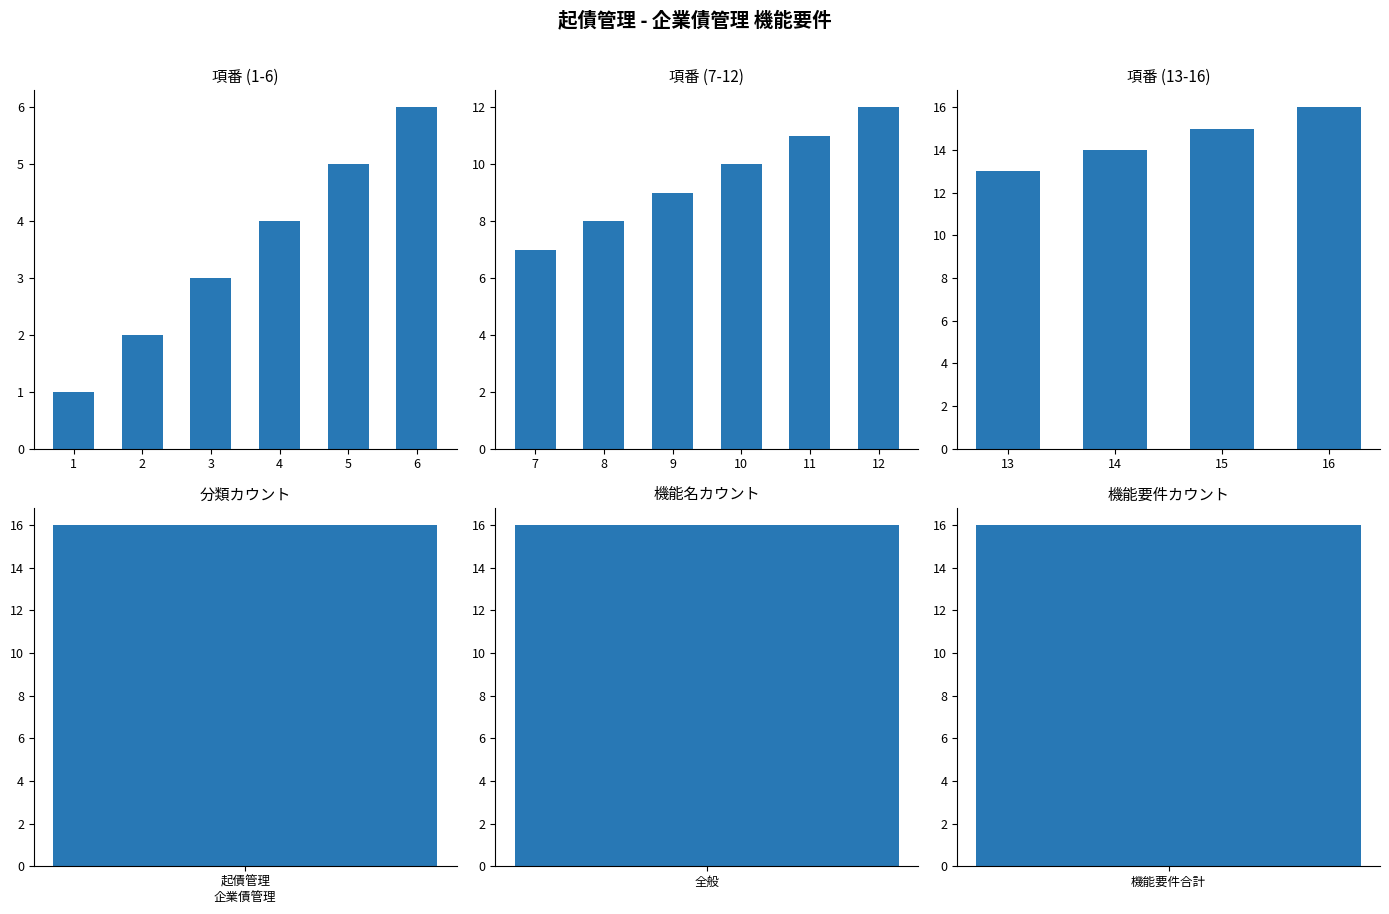

The value at 14 is 14. True or false?

True